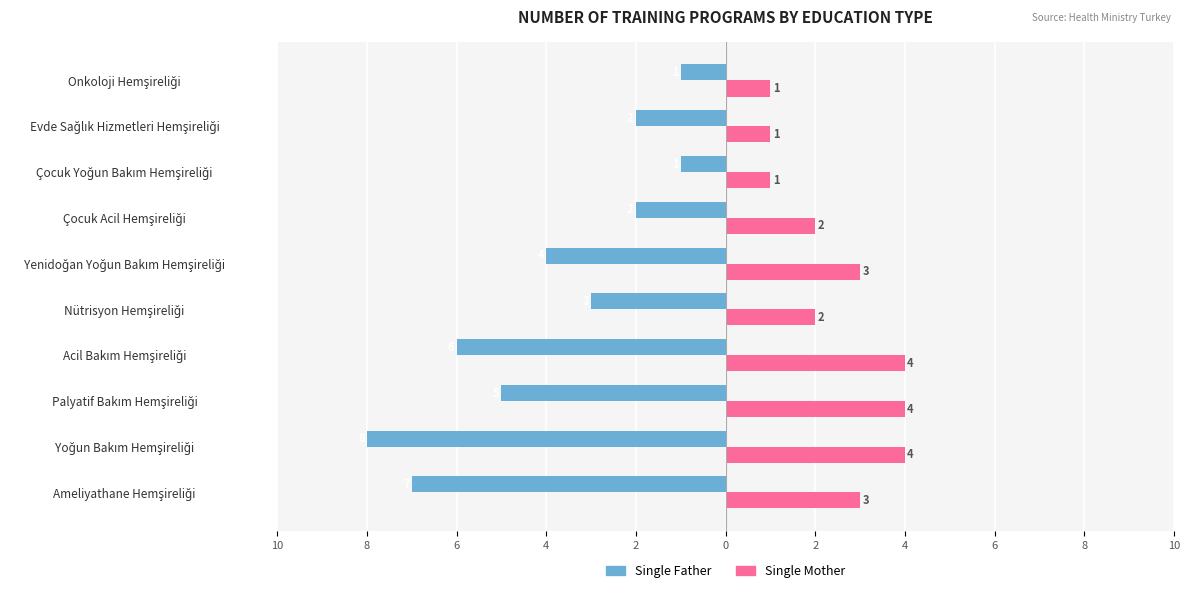

What are all the series names shown in the legend?

Single Father, Single Mother